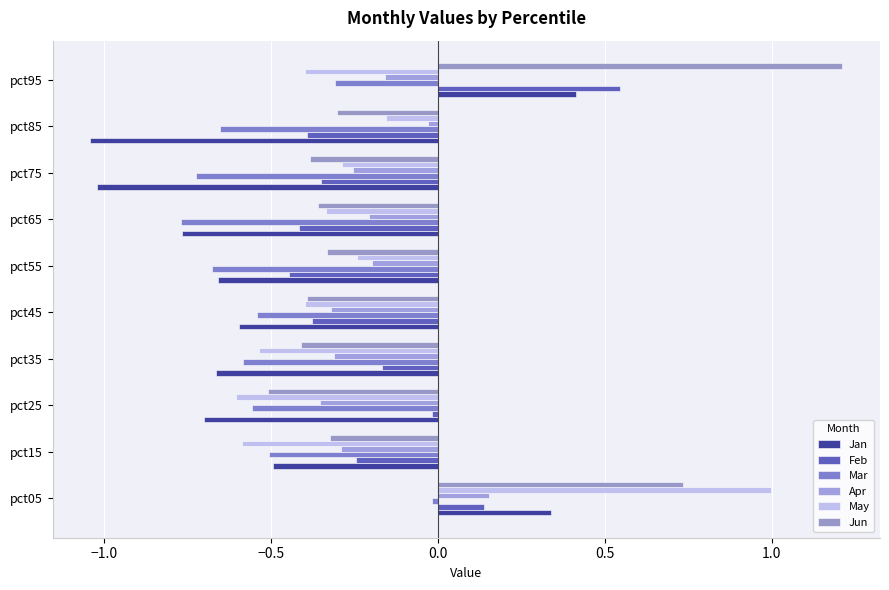

At which category is the sum across all series the highest?

pct05